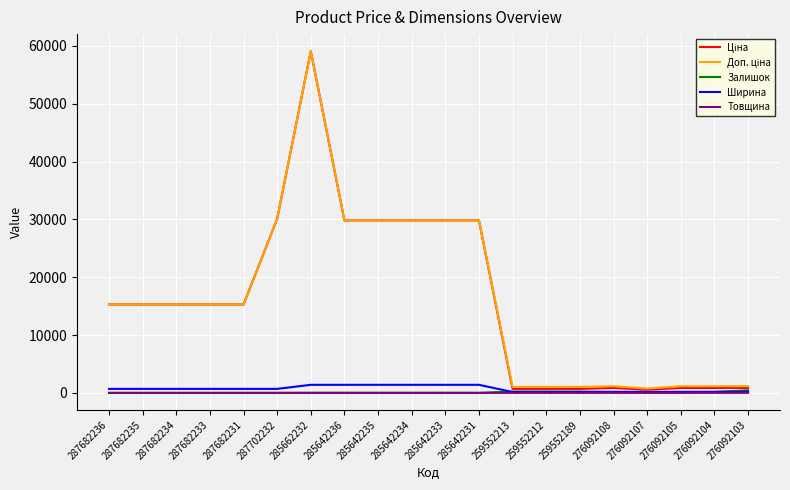

At which category is the sum across all series the highest?

285662232